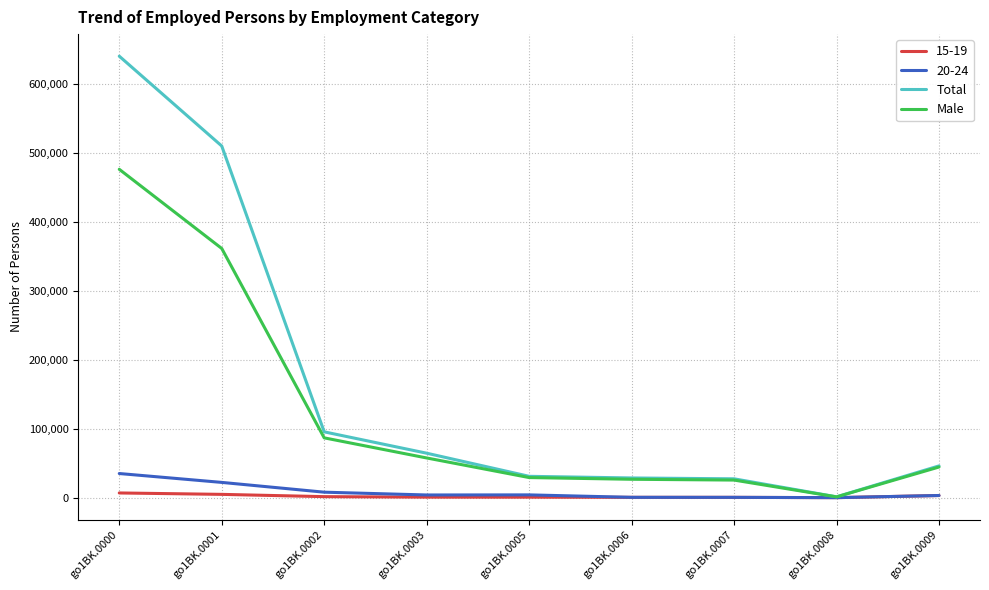

What is the difference between the maximum and minimum values in the Total series?

638354